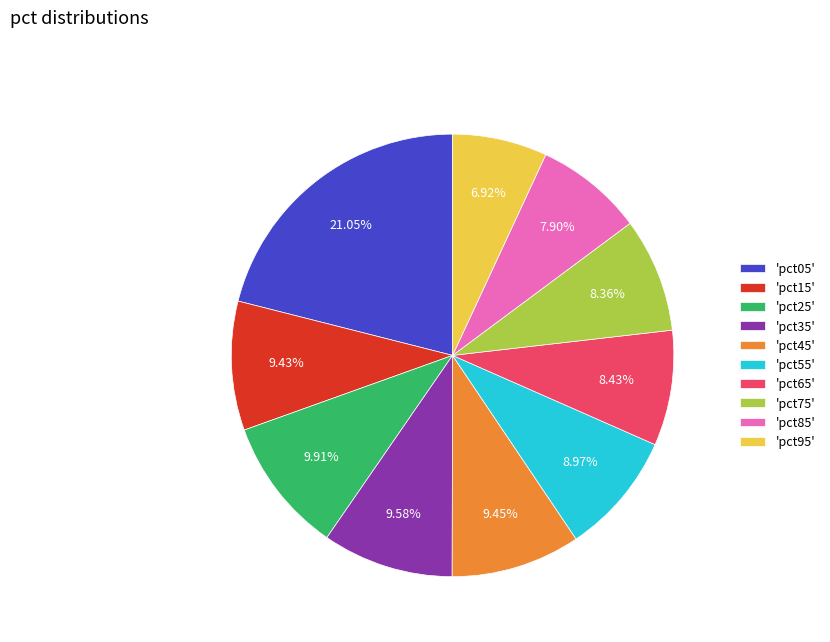

Is there any slice that represents more than half of the pie?

No